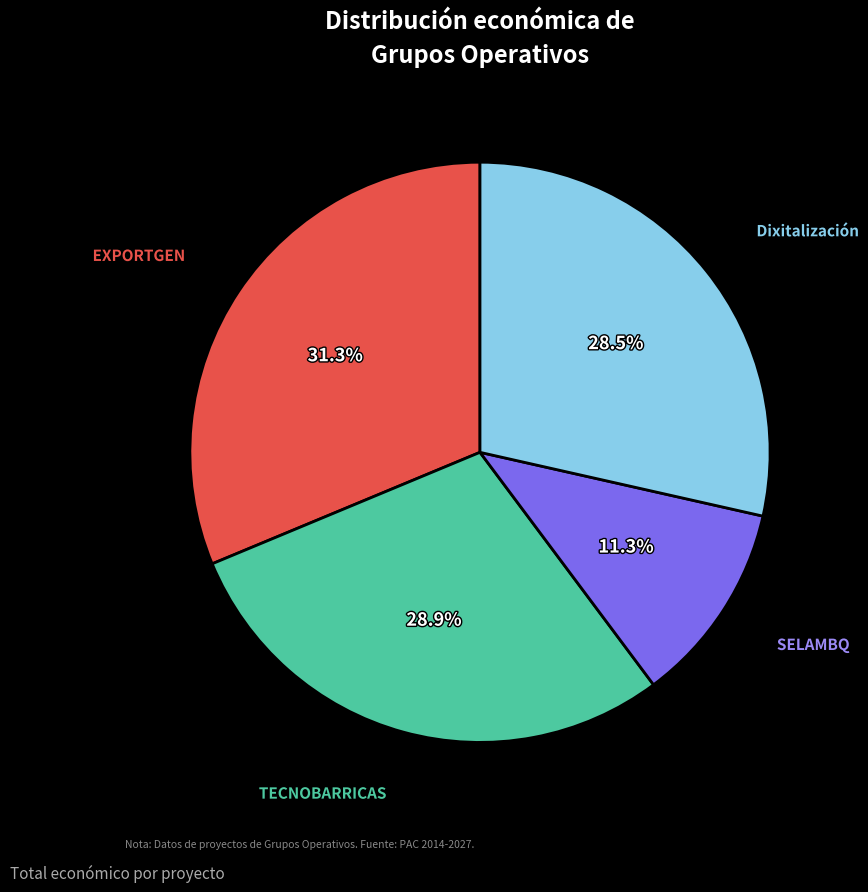

Which category has the biggest portion of the pie?

EXPORTGEN